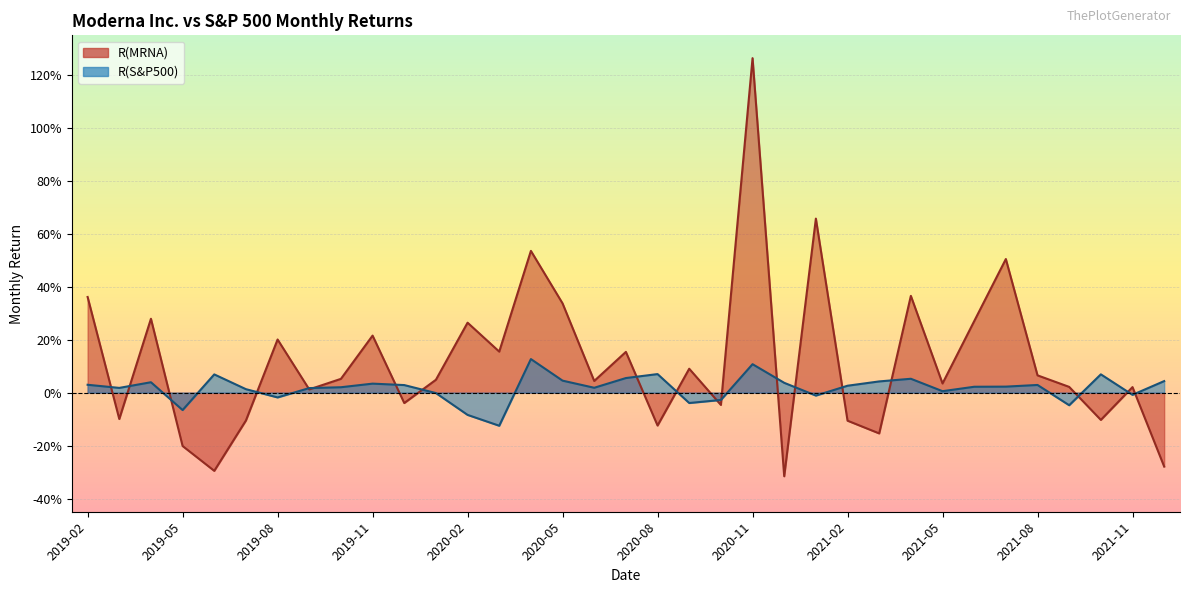

Between 2019-03 and 2020-05, which series saw the biggest shift?

R(MRNA)